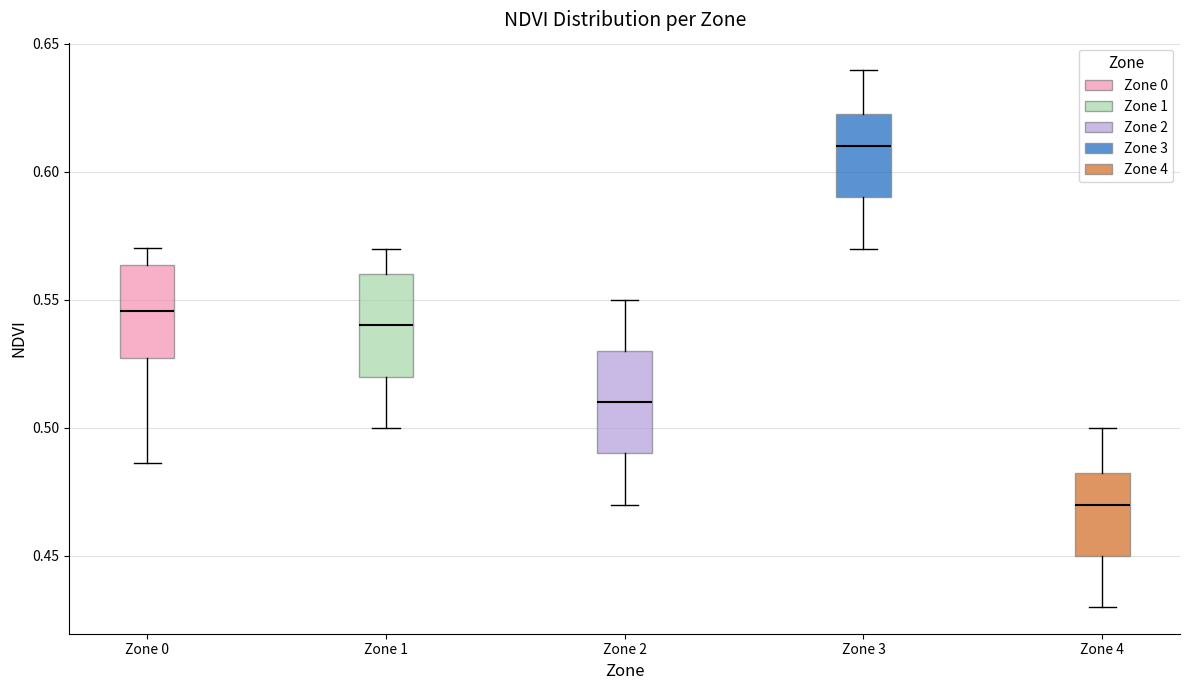

Reading left to right, read every box against the y-axis: the position of its median line, the range the box covers, and the ends of its whiskers. The values are not printed on the chart, so give them approximately, as read against the axis.

Zone 0: median 0.545, box 0.525 to 0.565, whiskers 0.485 to 0.570
Zone 1: median 0.540, box 0.520 to 0.560, whiskers 0.500 to 0.570
Zone 2: median 0.510, box 0.490 to 0.530, whiskers 0.470 to 0.550
Zone 3: median 0.610, box 0.590 to 0.625, whiskers 0.570 to 0.640
Zone 4: median 0.470, box 0.450 to 0.485, whiskers 0.430 to 0.500